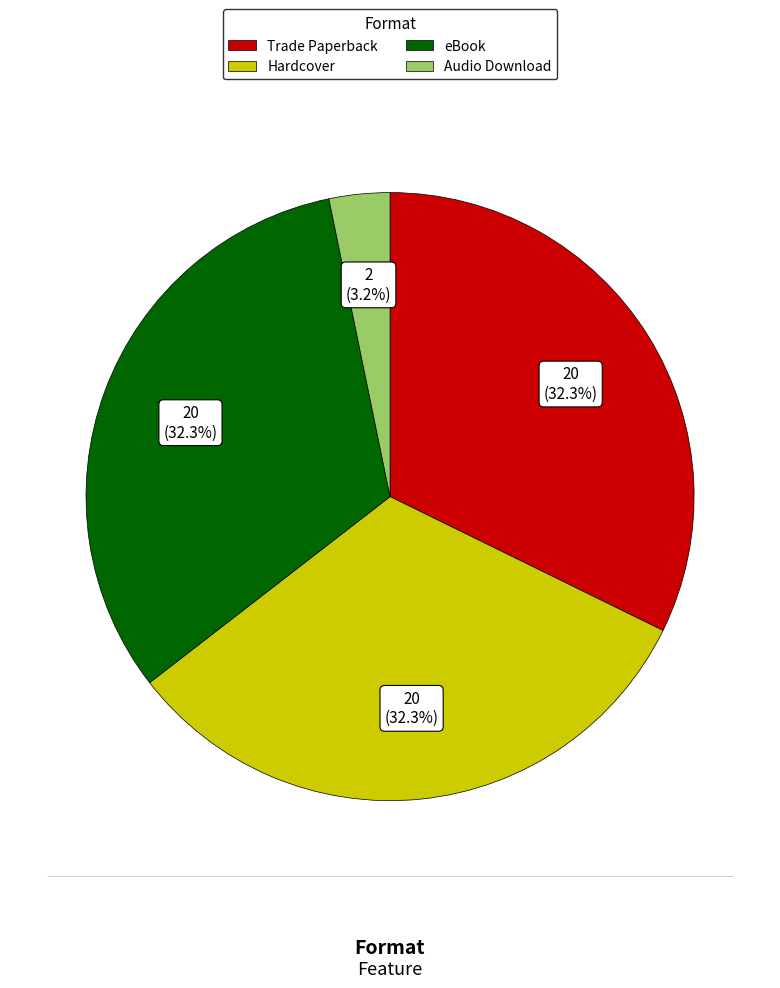

How many slices are in this pie chart?

4